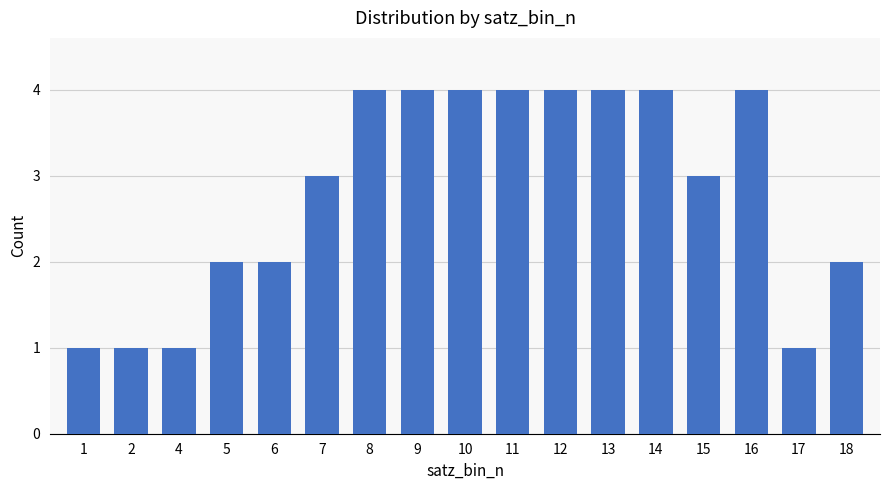

What is the greatest value displayed?

4